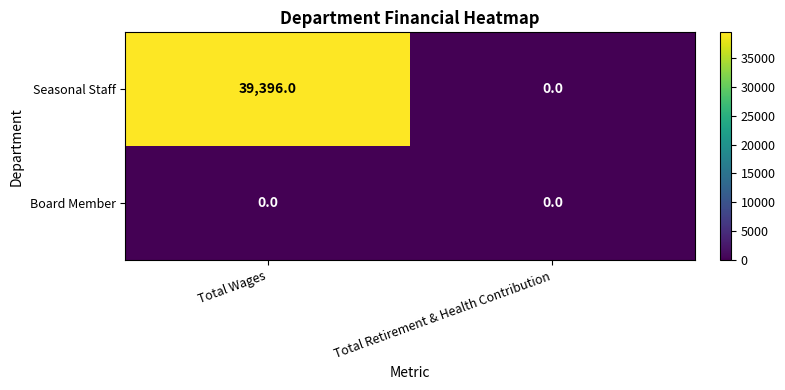

Reading left to right, extract all data points from this chart.

Seasonal Staff: 39396	0
Board Member: 0	0